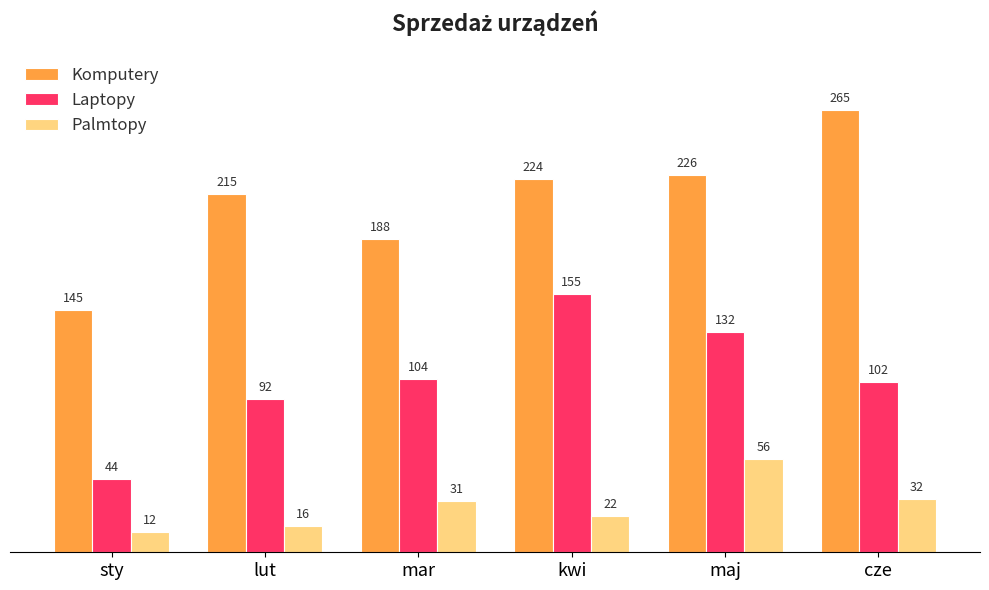

The value of Laptopy at cze is 57. True or false?

False